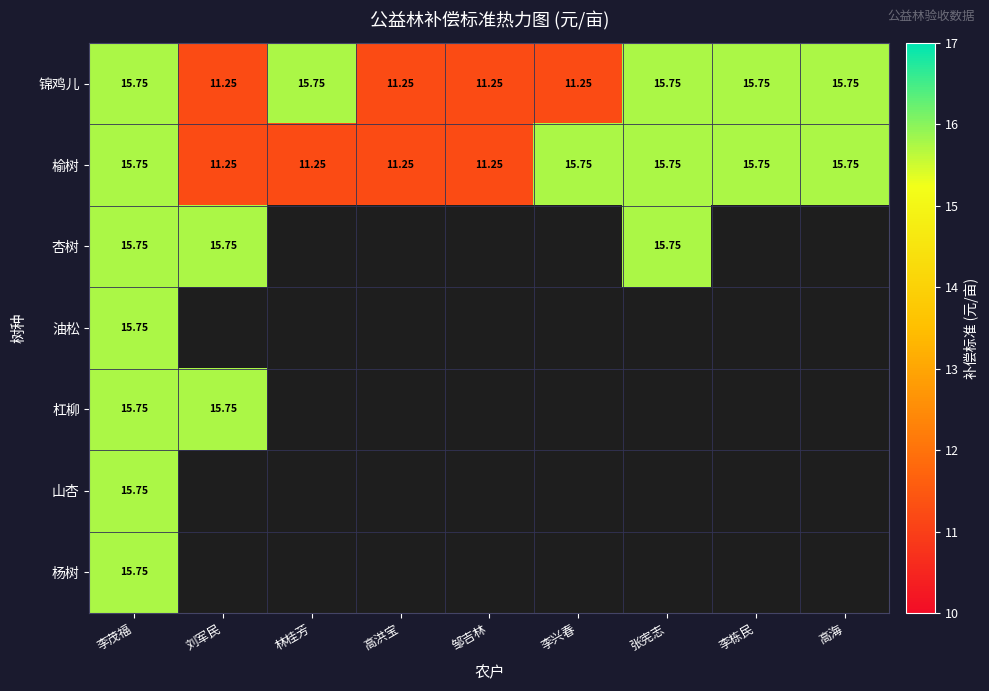

Count the number of data series in this chart.

7